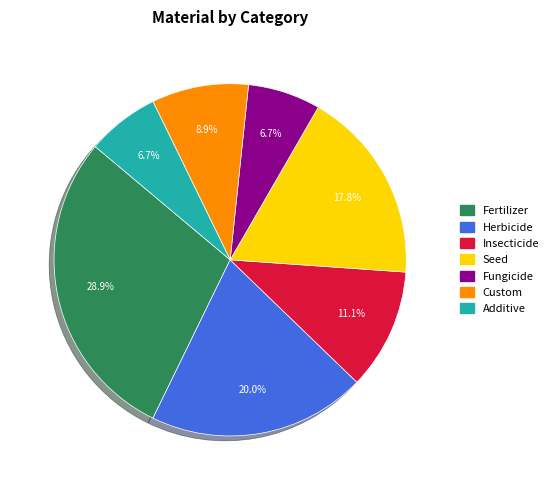

What percentage is the Insecticide slice, to the nearest percent?

11%